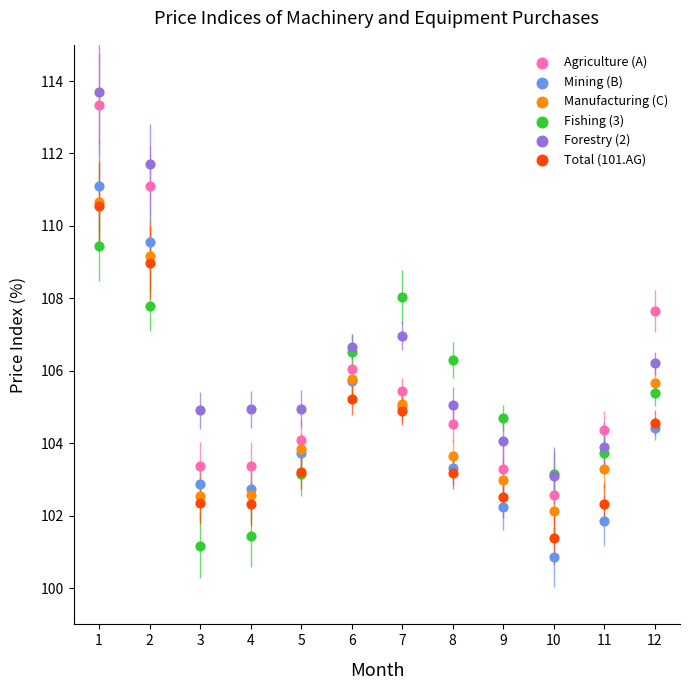

Which series contains the highest Y value?

Forestry (2)